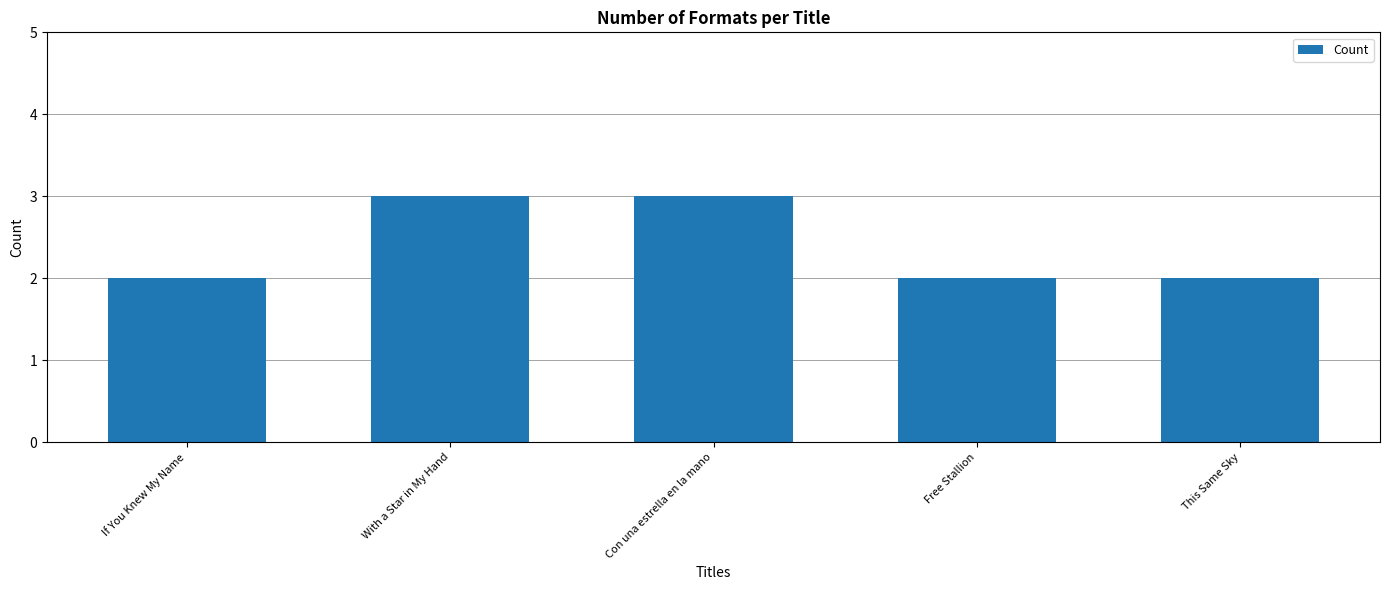

What is the label of the 5th bar from the right?

If You Knew My Name